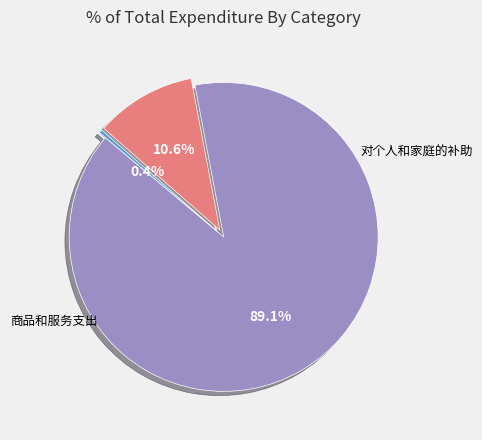

Is there a majority slice in this chart?

Yes